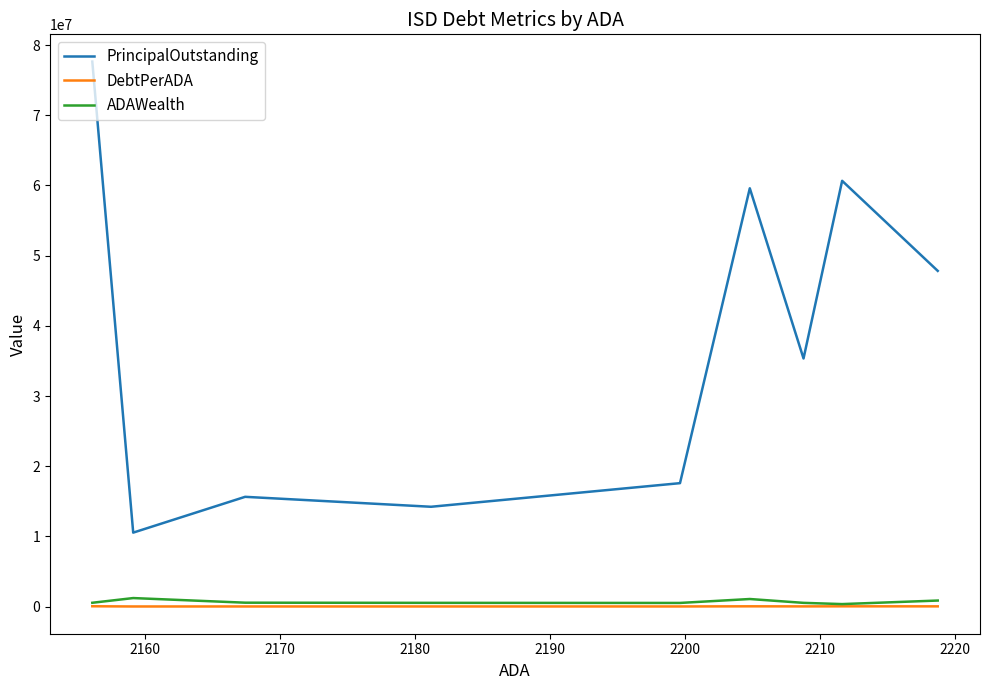

What is the sum of the ADAWealth values at 2160 and 2220?

1549412.0